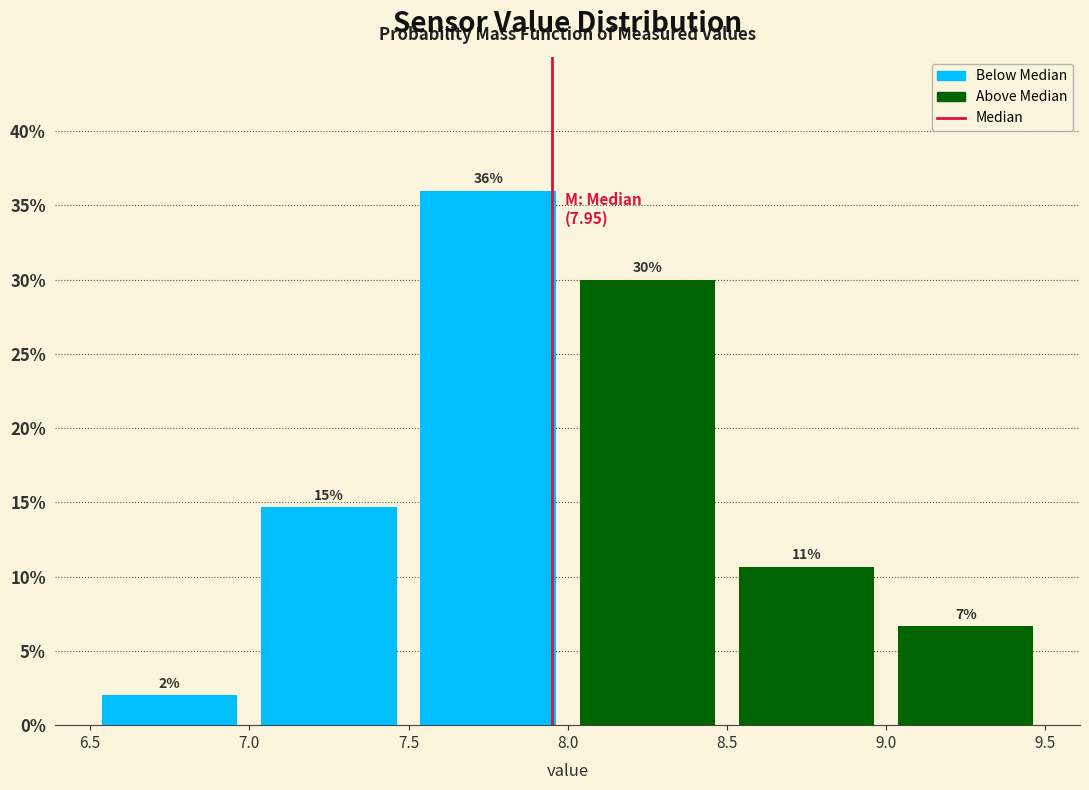

Which range on the x-axis has the tallest bar?

7.5 to 8.0